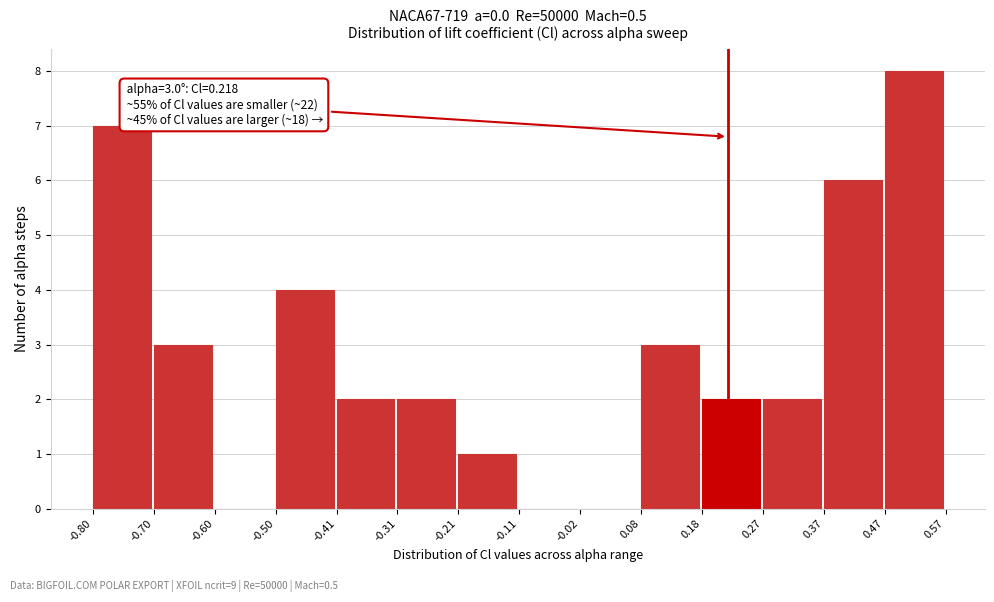

Over which range of the x-axis is the bar tallest?

0.47 to 0.57